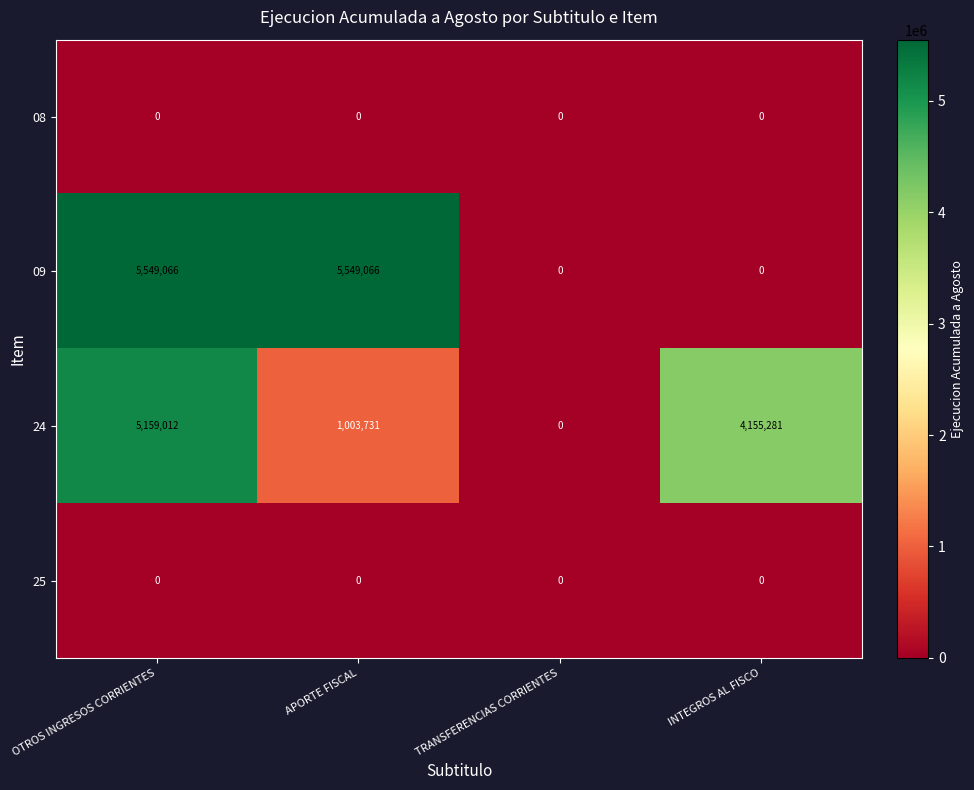

Which series has the largest total across all categories?

09